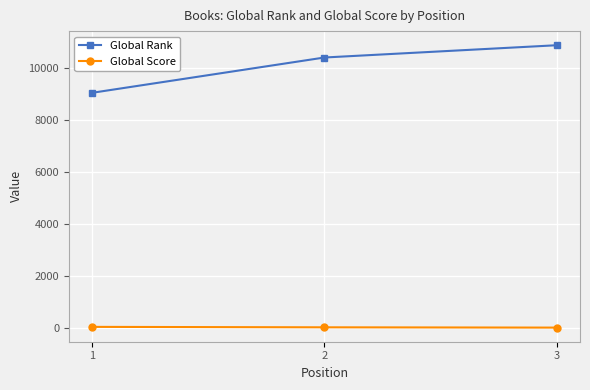

What is the value of the Global Rank point at the 3rd from the left?

10861